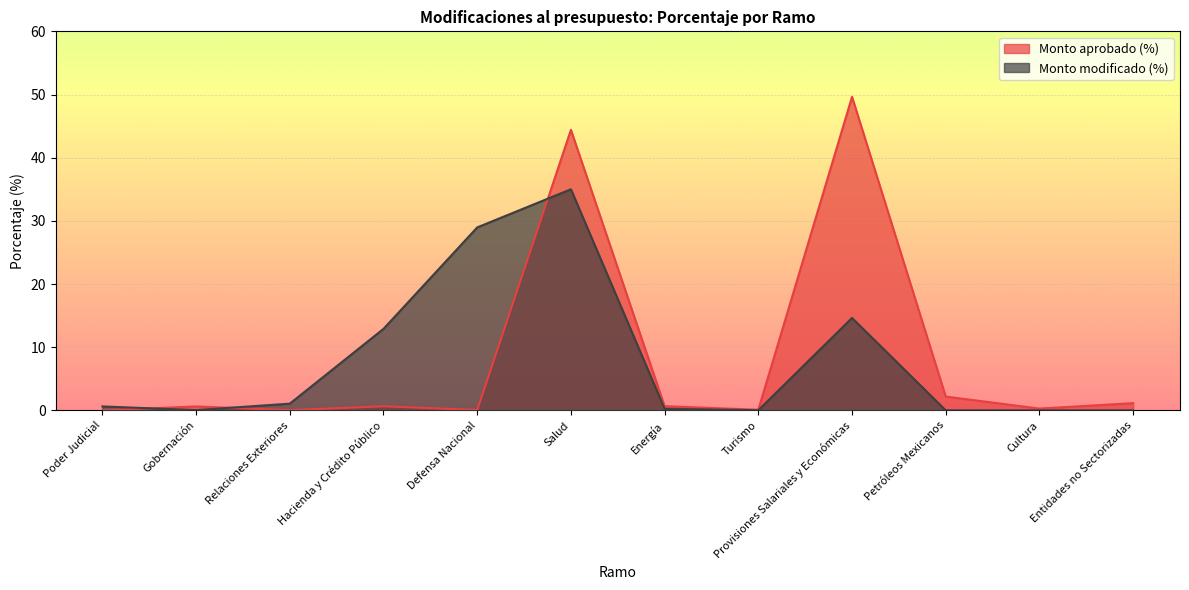

At which category does Monto aprobado (%) reach its first local valley?

Relaciones Exteriores